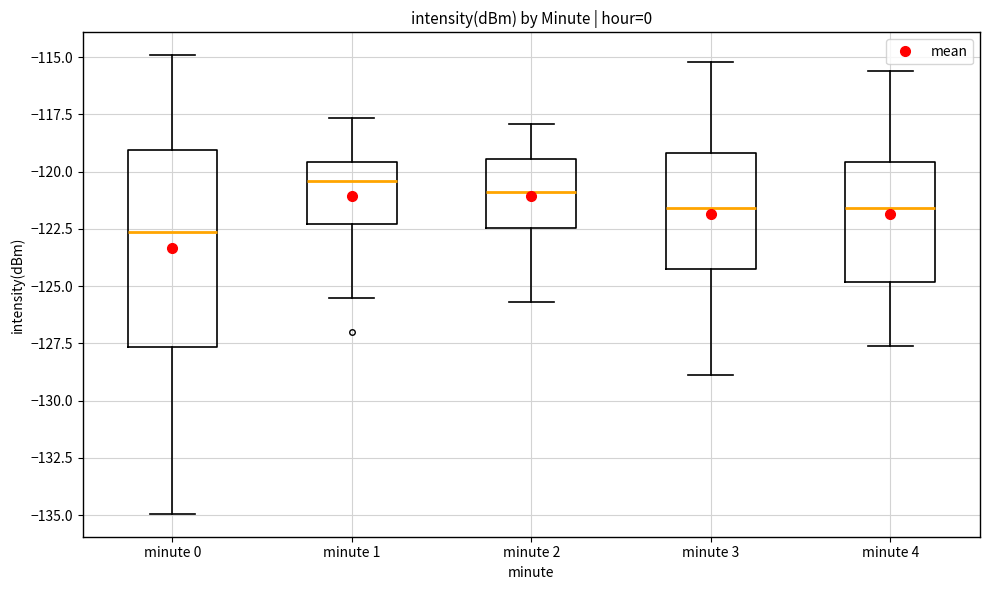

Where is the lower edge of the box for minute 2 on the y-axis? The values are not printed on the chart, so give them approximately, as read against the axis.

-122.5